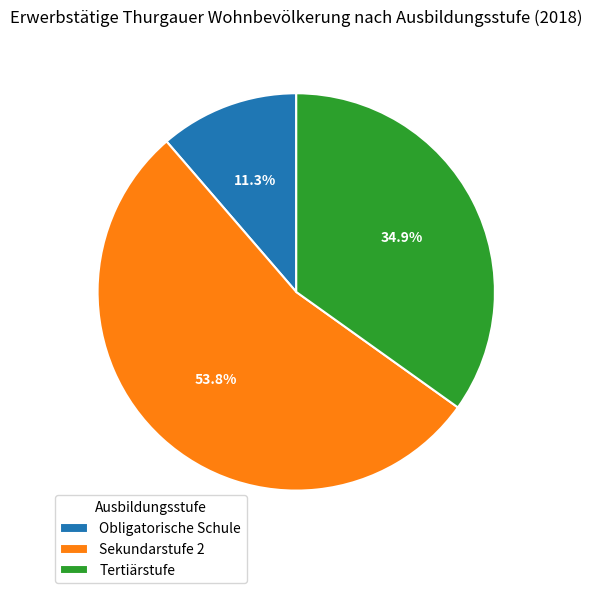

To the nearest percent, what is the difference between the largest and smallest slice percentages?

42%